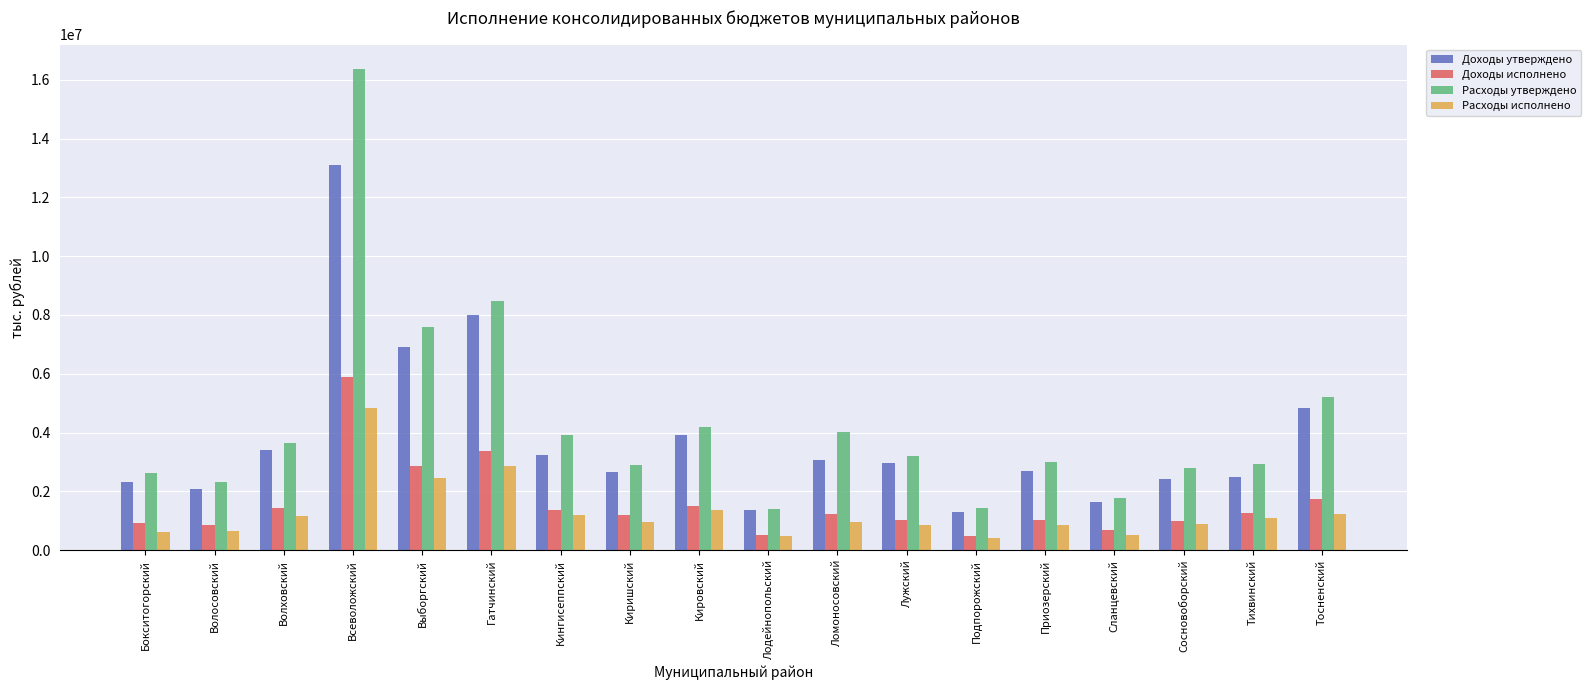

What is the approximate value of Доходы исполнено at Всеволожский?

5887012.7